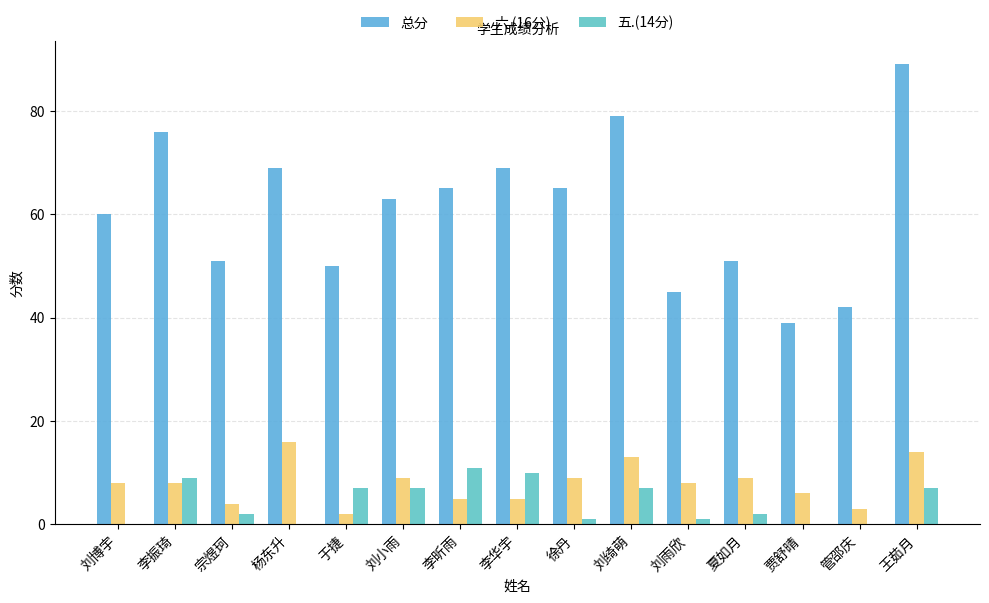

Read the 六.(16分) value at 于捷.

2